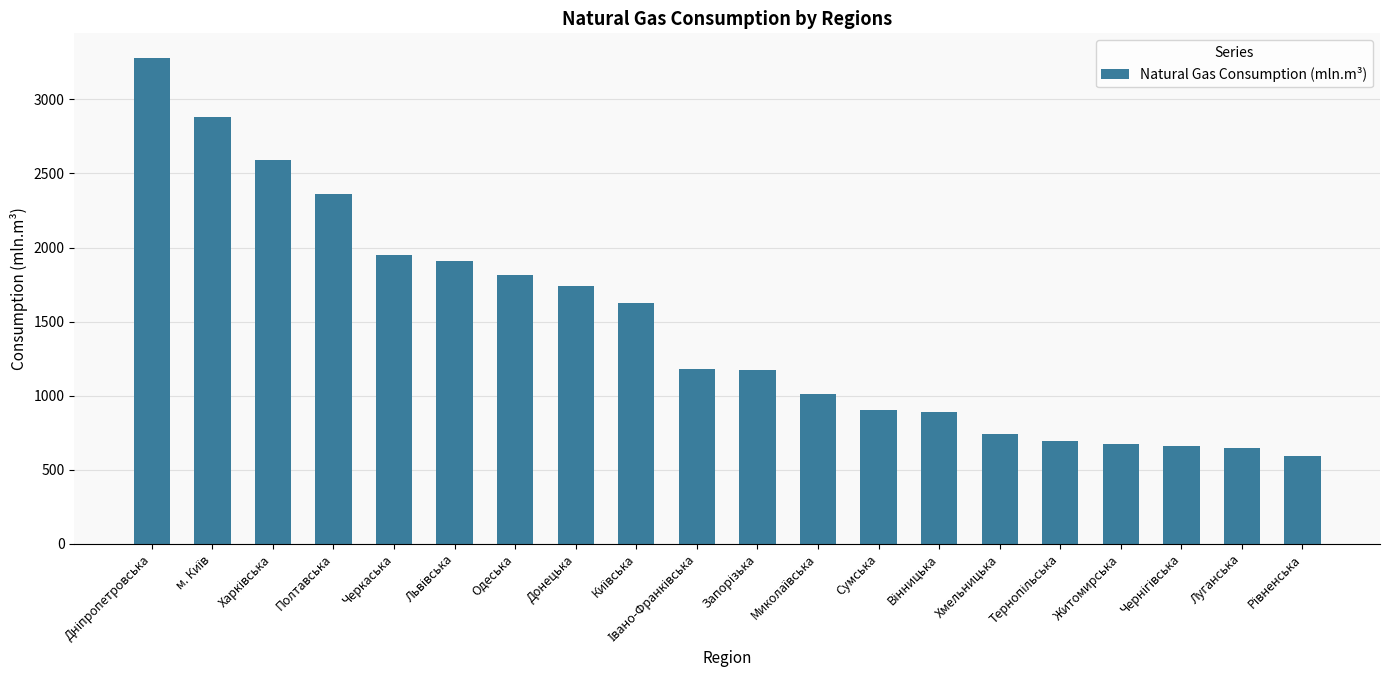

The value at Одеська is 1814.1. True or false?

True